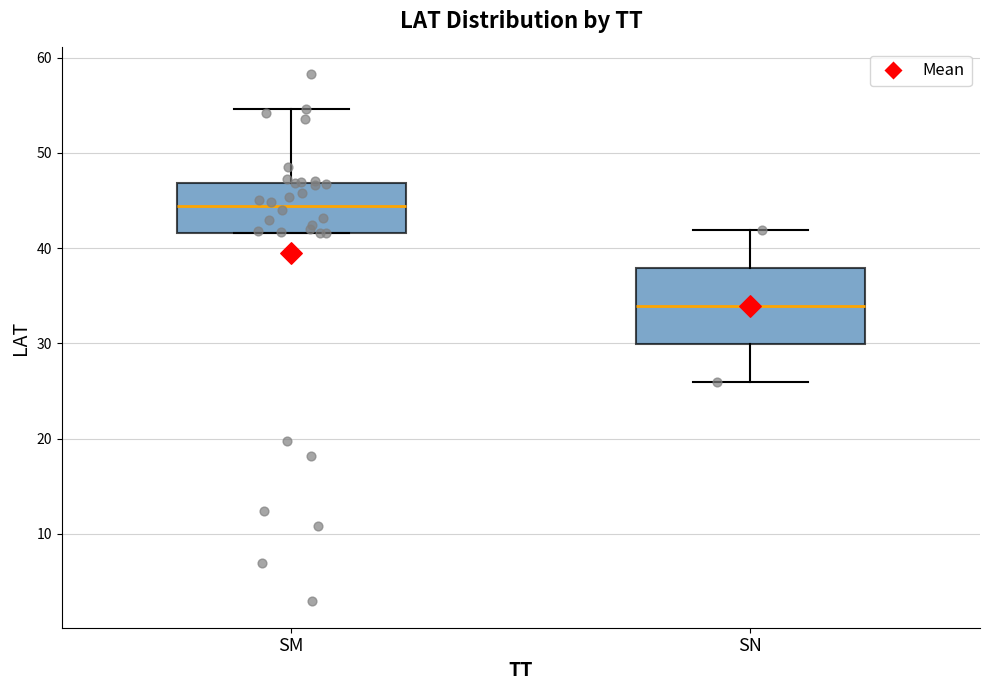

Where is the upper edge of the box for SM on the y-axis? The values are not printed on the chart, so give them approximately, as read against the axis.

47